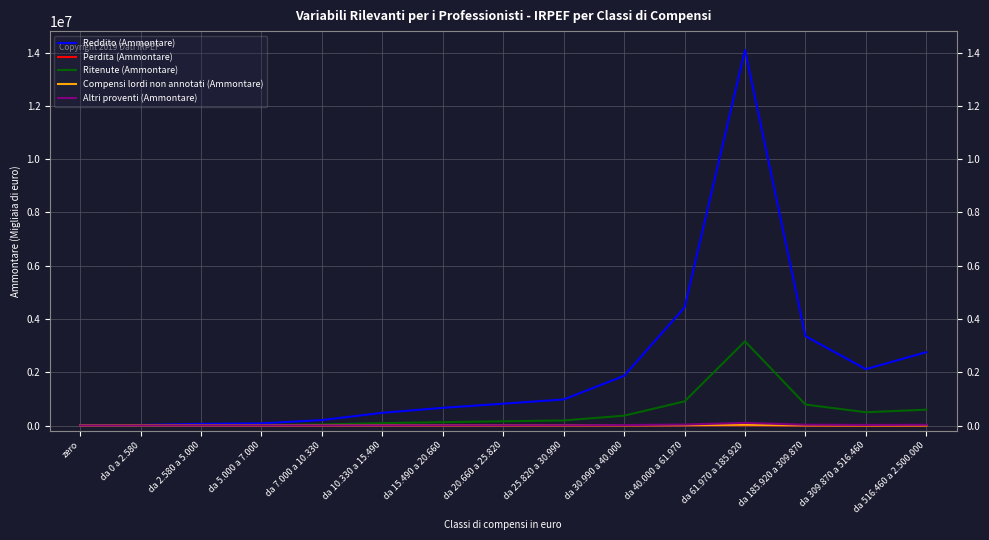

Which category has the highest value across all series?

da 61.970 a 185.920